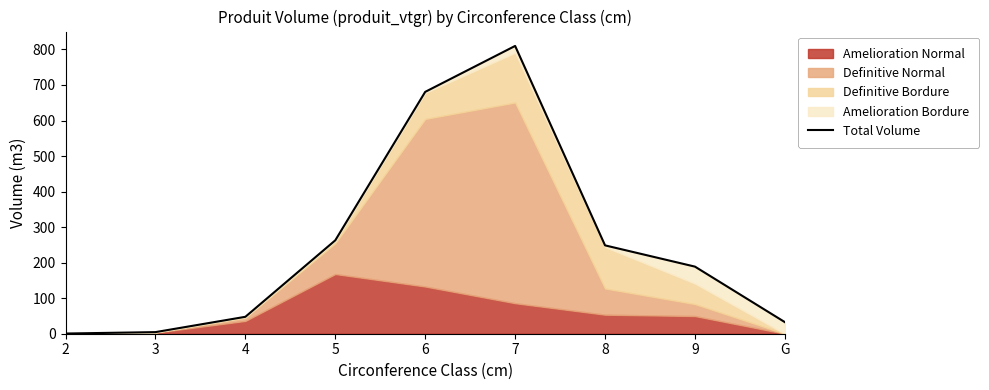

Rank the categories by value from lowest to highest.

2, 3, G, 4, 9, 8, 5, 6, 7